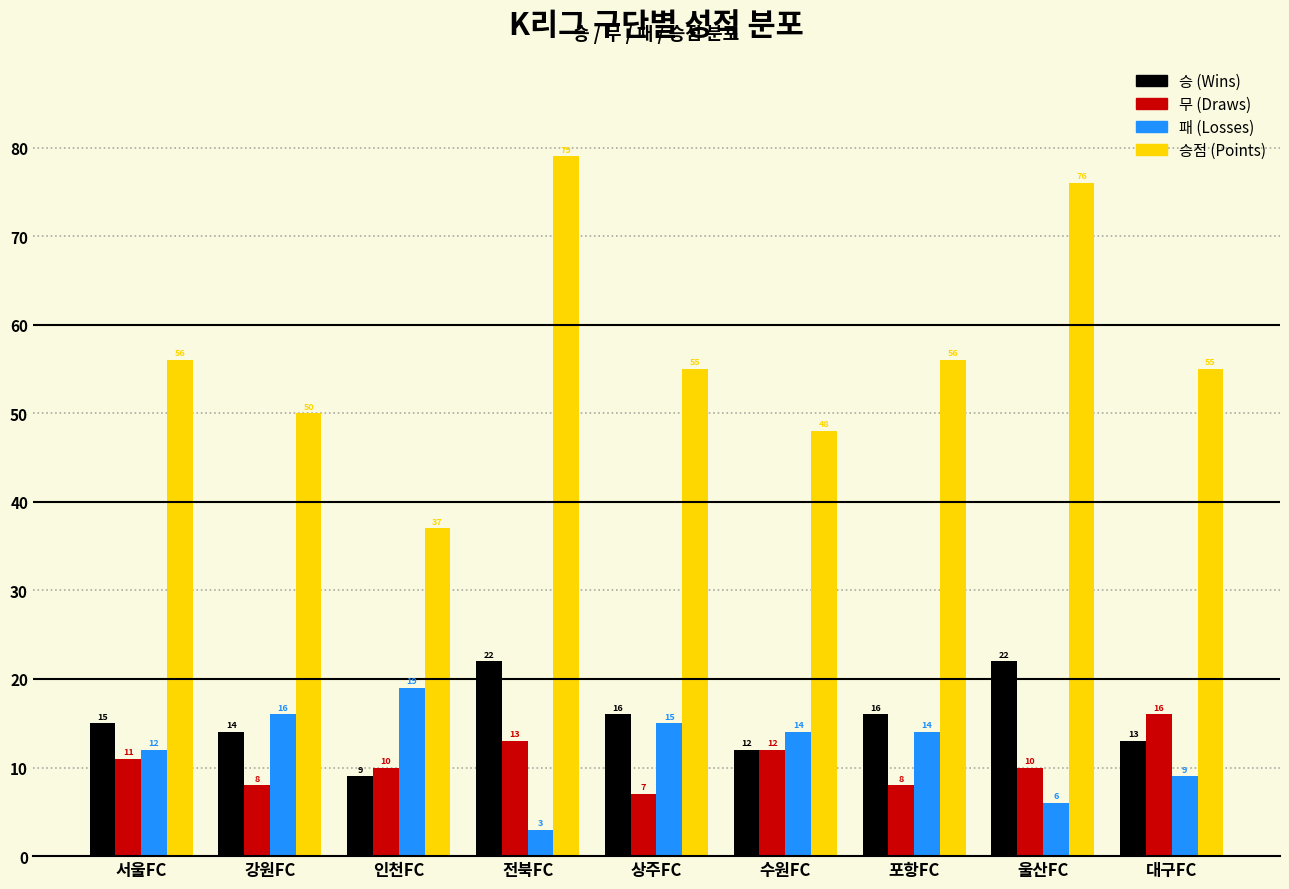

Reading left to right, what are all the values shown in this chart?

승 (Wins): 15	14	9	22	16	12	16	22	13
무 (Draws): 11	8	10	13	7	12	8	10	16
패 (Losses): 12	16	19	3	15	14	14	6	9
승점 (Points): 56	50	37	79	55	48	56	76	55